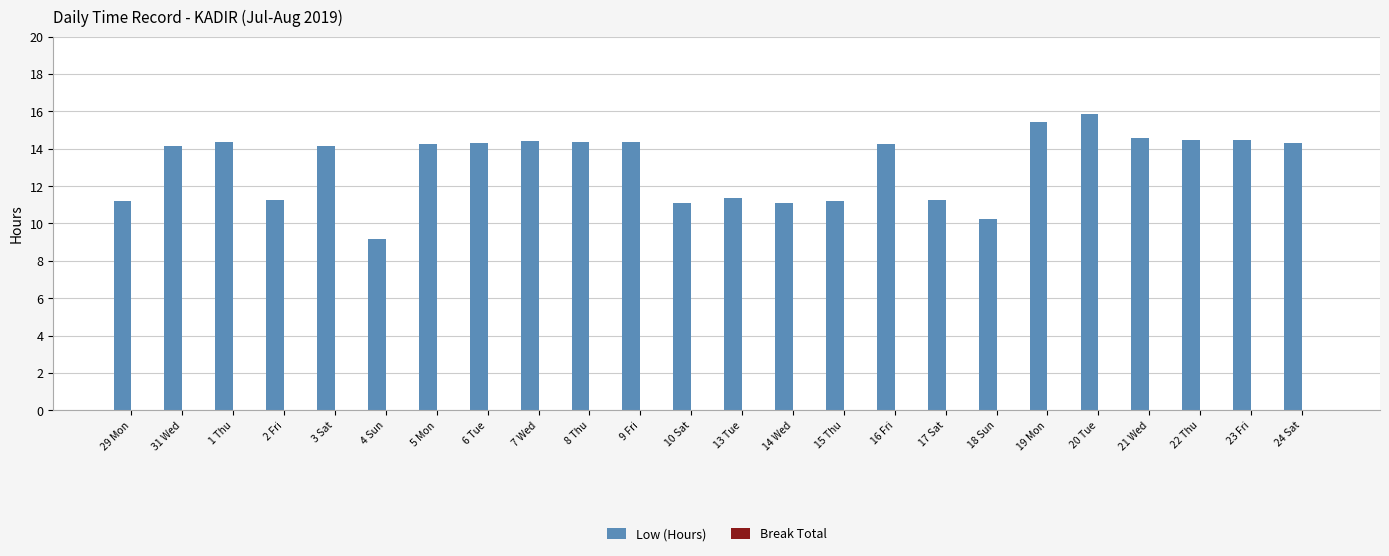

What is the average value?

13.2